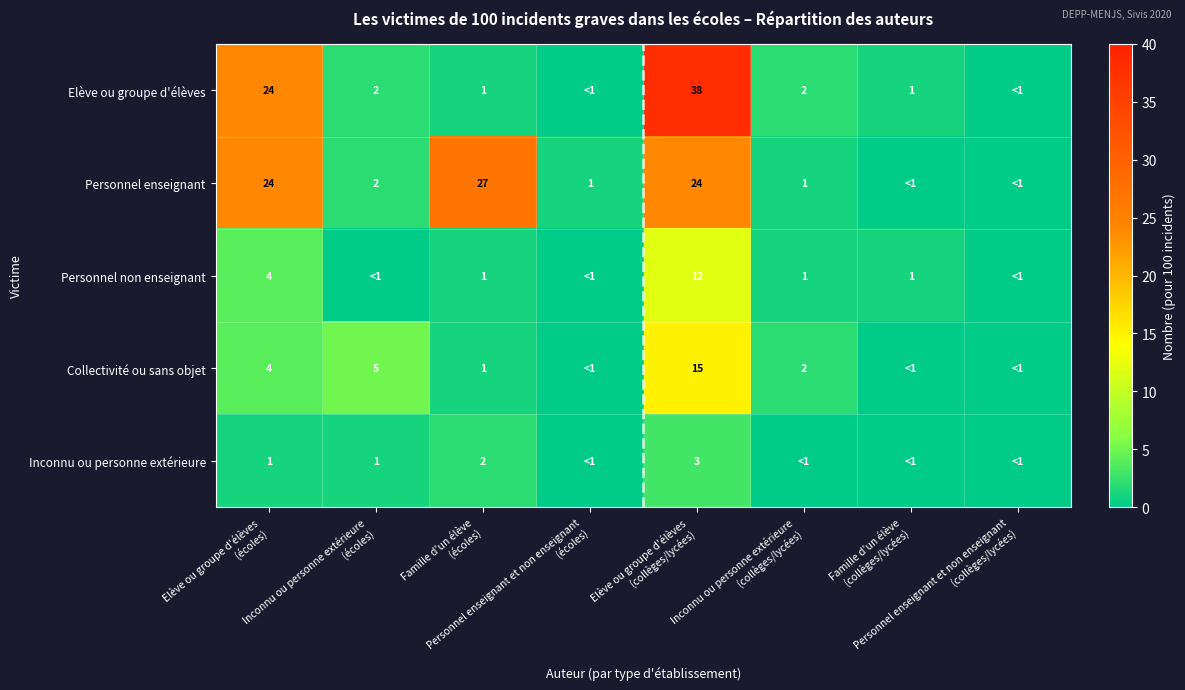

The Collectivité ou sans objet series shows 1 at Elève ou groupe d'élèves (écoles). True or false?

False